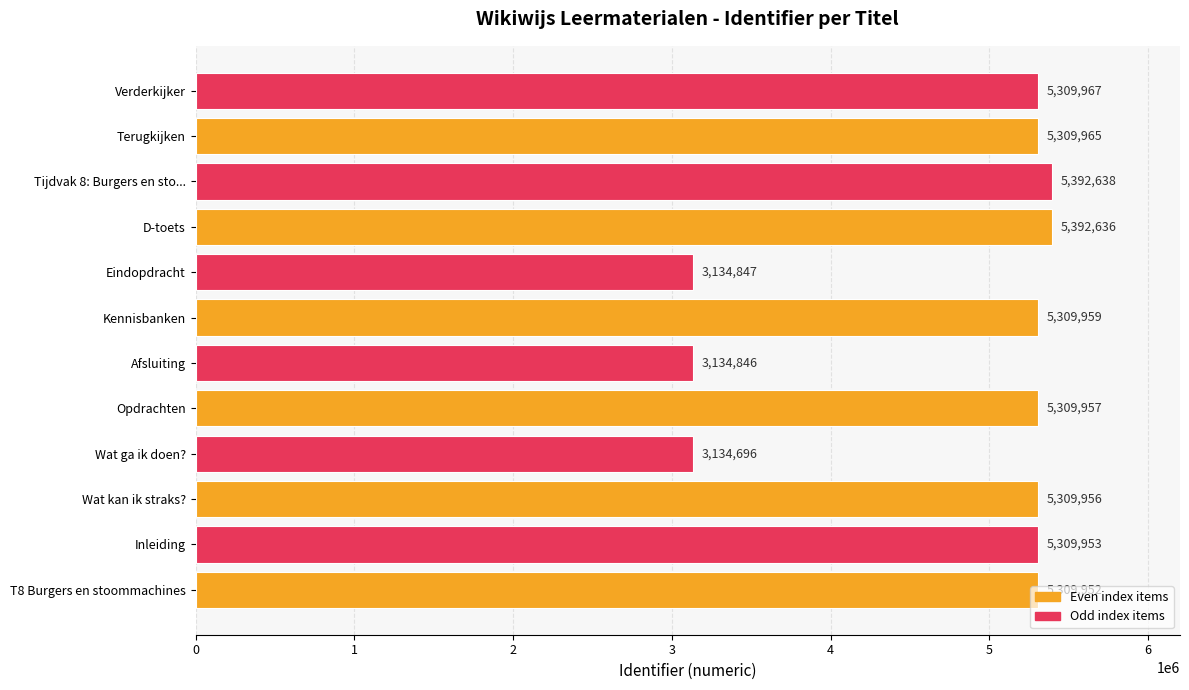

The value at Terugkijken is 1407411. True or false?

False